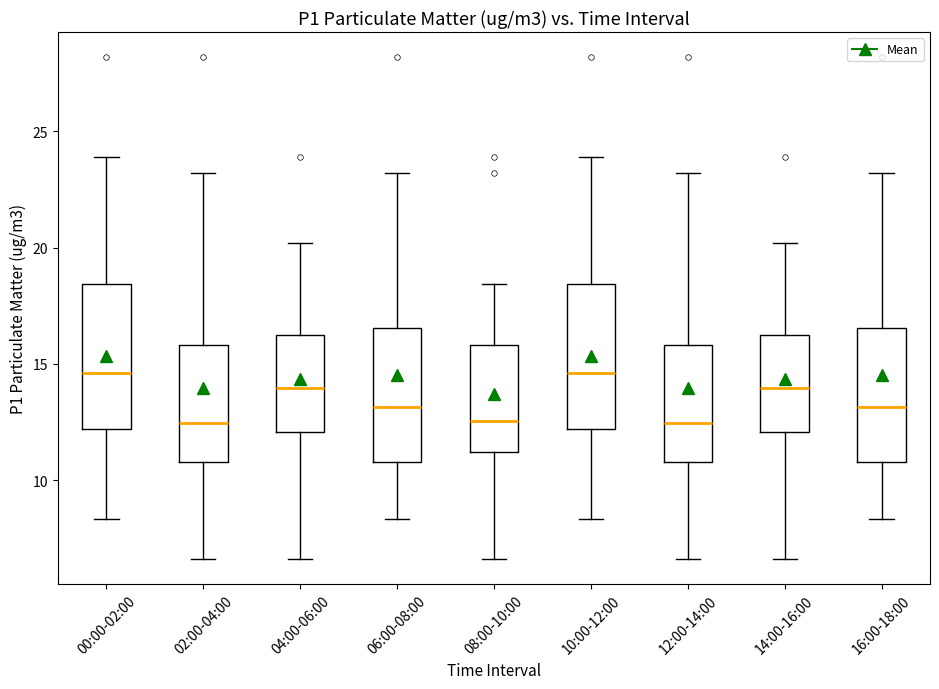

Reading left to right, read every box against the y-axis: the position of its median line, the range the box covers, and the ends of its whiskers. The values are not printed on the chart, so give them approximately, as read against the axis.

00:00-02:00: median 14.5, box 12.0 to 18.5, whiskers 8.5 to 24.0
02:00-04:00: median 12.5, box 11.0 to 16.0, whiskers 6.5 to 23.0
04:00-06:00: median 14.0, box 12.0 to 16.0, whiskers 6.5 to 20.0
06:00-08:00: median 13.0, box 11.0 to 16.5, whiskers 8.5 to 23.0
08:00-10:00: median 12.5, box 11.0 to 16.0, whiskers 6.5 to 18.5
10:00-12:00: median 14.5, box 12.0 to 18.5, whiskers 8.5 to 24.0
12:00-14:00: median 12.5, box 11.0 to 16.0, whiskers 6.5 to 23.0
14:00-16:00: median 14.0, box 12.0 to 16.0, whiskers 6.5 to 20.0
16:00-18:00: median 13.0, box 11.0 to 16.5, whiskers 8.5 to 23.0